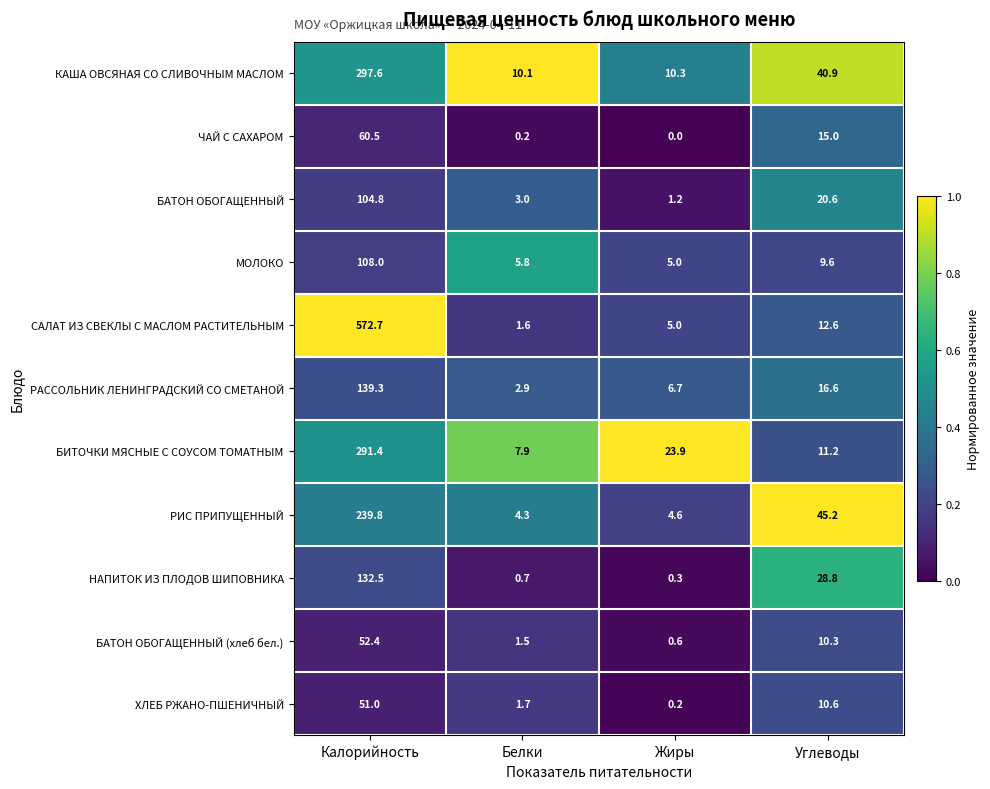

What is the total value across all series at Калорийность?

2050.0